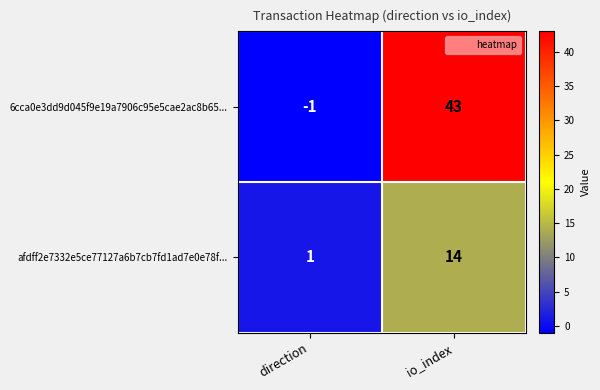

Reading right to left, what are all the values shown in this chart?

6cca0e3dd9d045f9e19a7906c95e5cae2ac8b65...: 43	-1
afdff2e7332e5ce77127a6b7cb7fd1ad7e0e78f...: 14	1